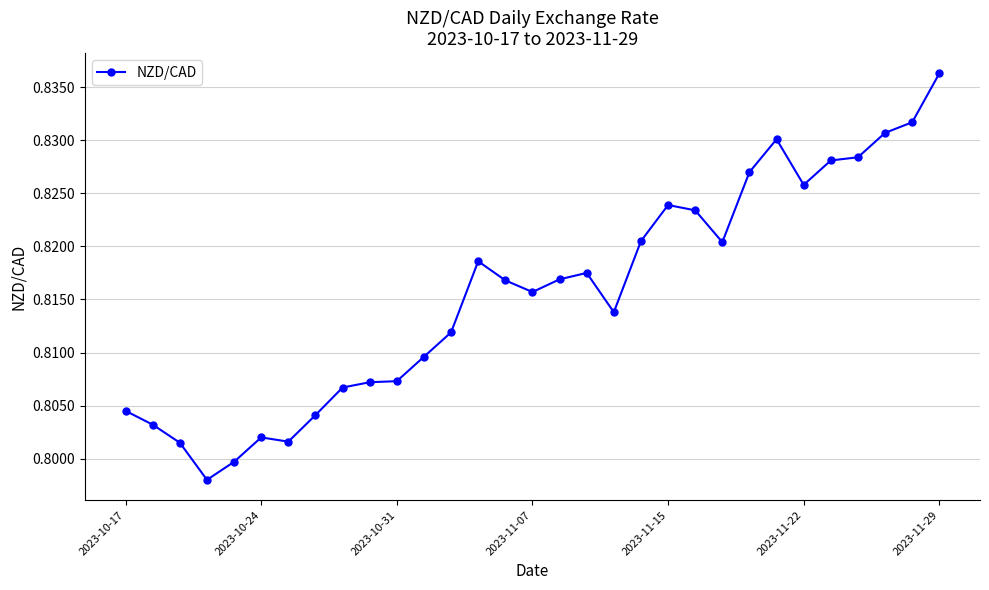

True or false: there are more than 1 points higher than both neighbors.

True